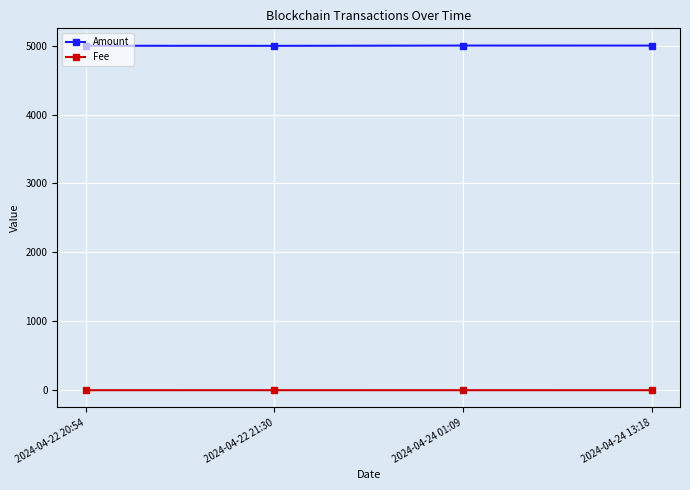

True or false: Amount has a value of 4998.3 at 2024-04-22 20:54.

True